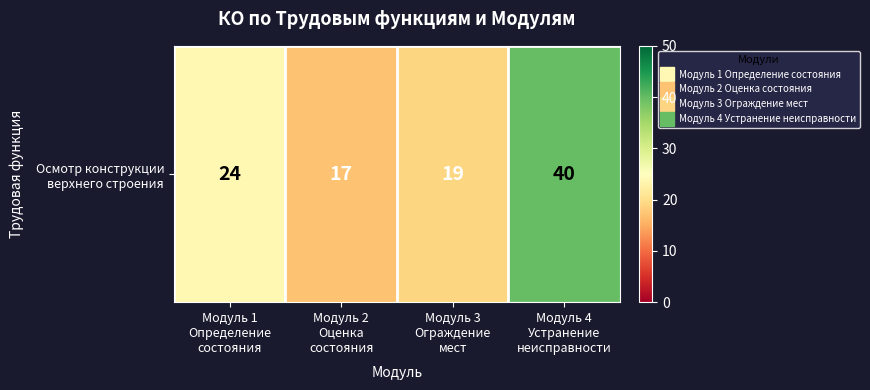

True or false: the data shows 24 at Модуль 1
Определение
состояния.

True